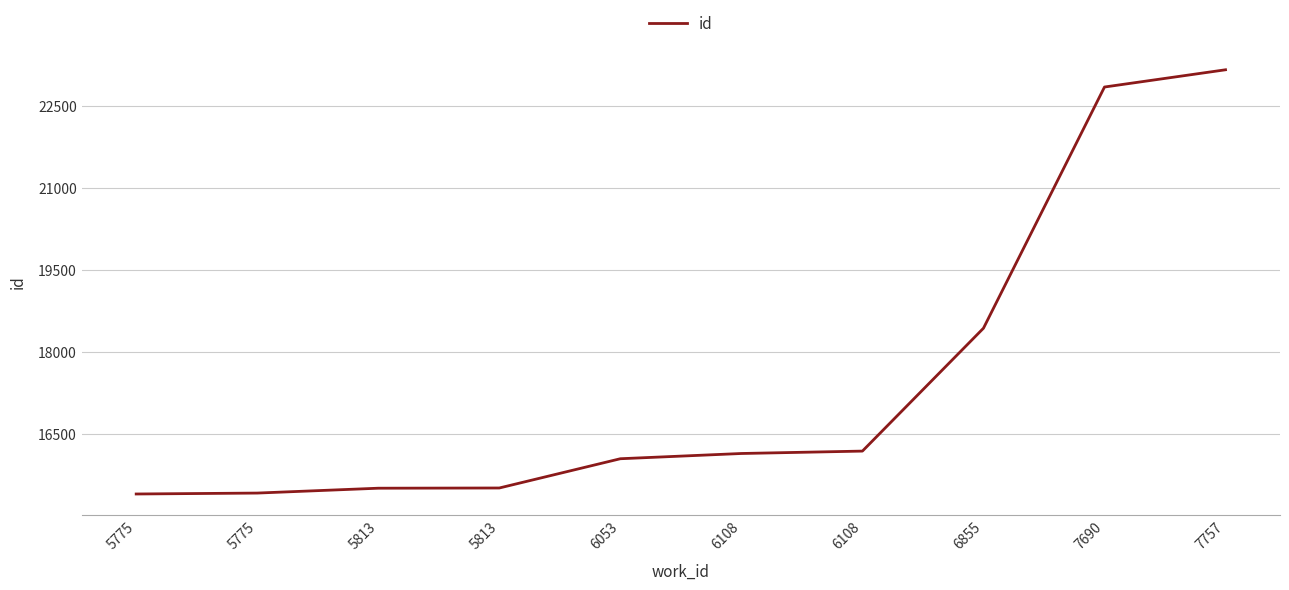

Reading left to right, extract all data points from this chart.

5775=15398	5775=15415	5813=15504	5813=15508	6053=16044	6108=16140	6108=16184	6855=18435	7690=22854	7757=23170